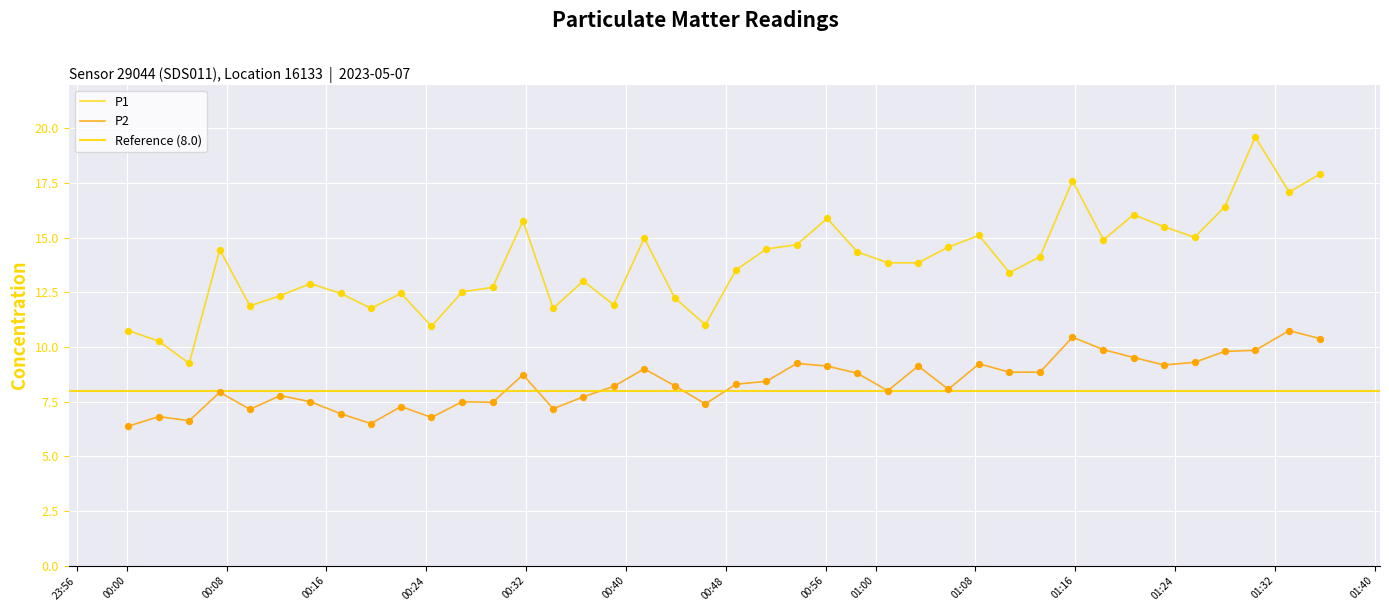

Is the value of P1 at 17 greater than the value of P2 at 29?

Yes